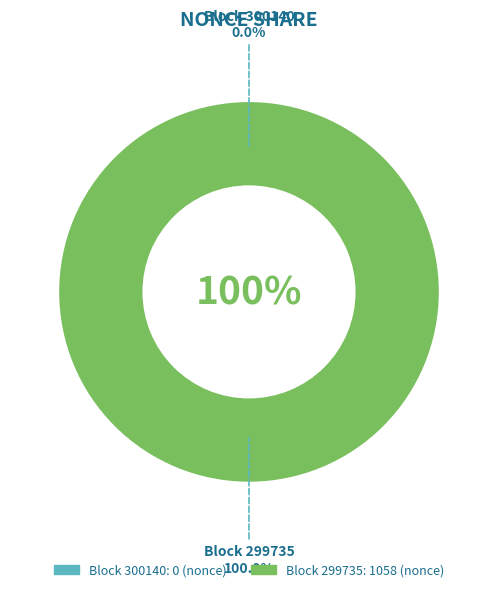

To the nearest percent, what is the difference between the 299735 and 300140 slice percentages?

100%